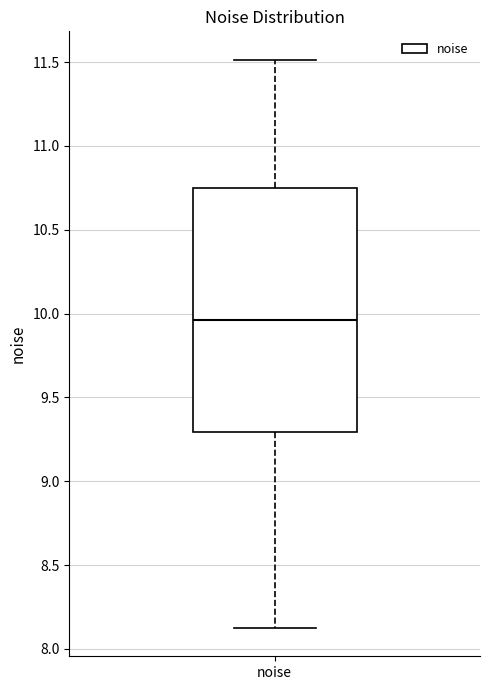

Read this box plot against the y-axis: the position of the median line, the range covered by the box, and the ends of both whiskers. The values are not printed on the chart, so give them approximately, as read against the axis.

median 9.95, box 9.30 to 10.75, whiskers 8.15 to 11.50